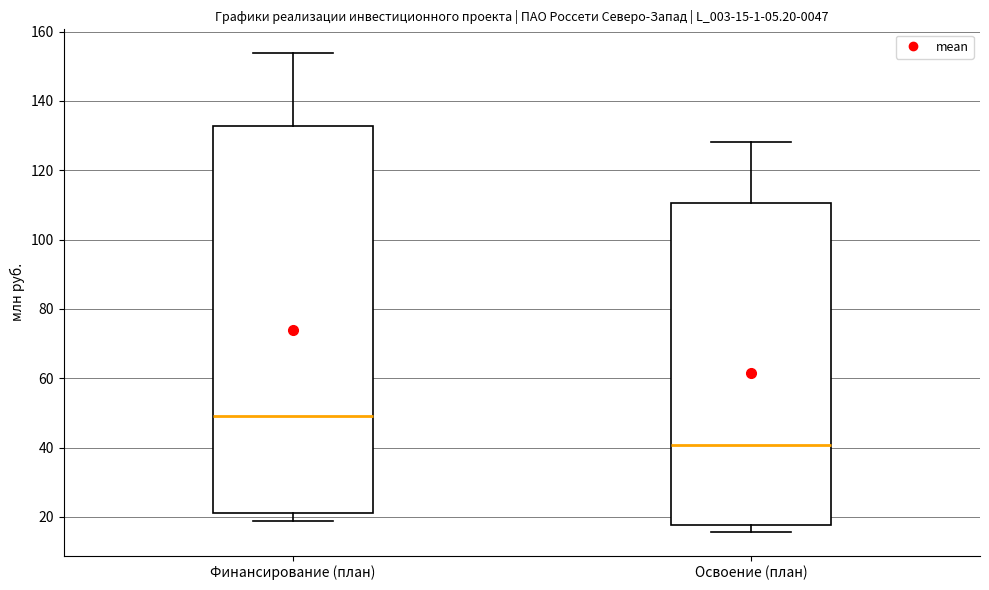

Which box is the tallest, from its lower edge to its upper edge?

Финансирование (план)